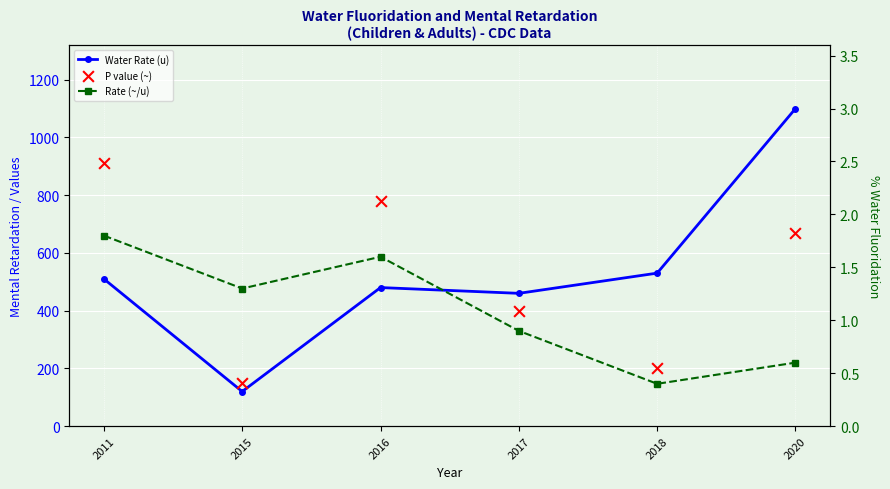

Is the value of Rate (~/u) at 2020 greater than the value of P value (~) at 2017?

No